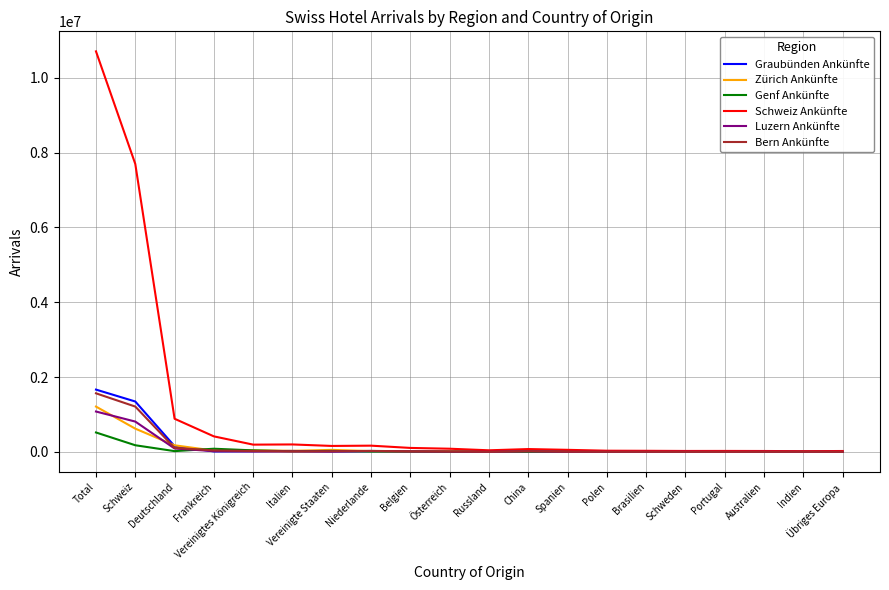

Which series has the widest spread of values?

Schweiz Ankünfte